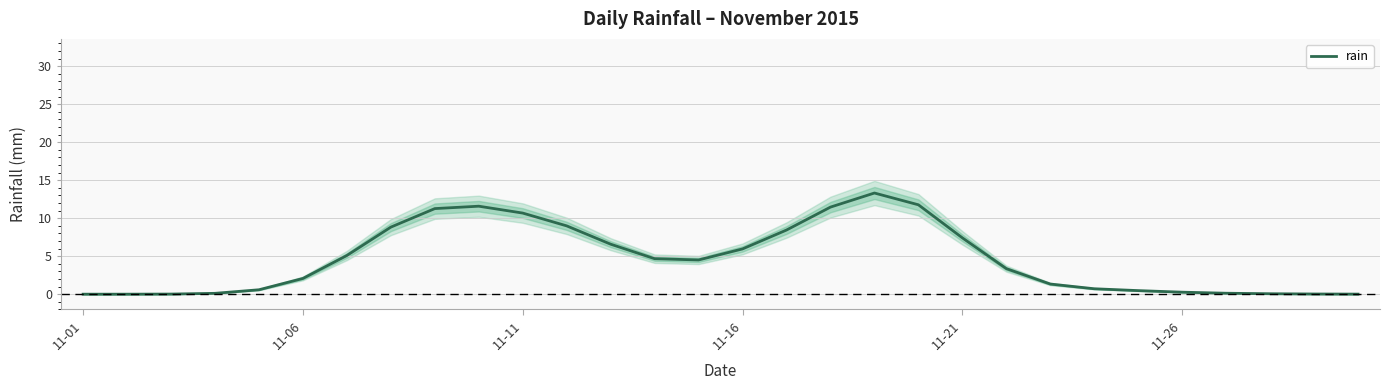

What is the maximum value for rain?

13.3